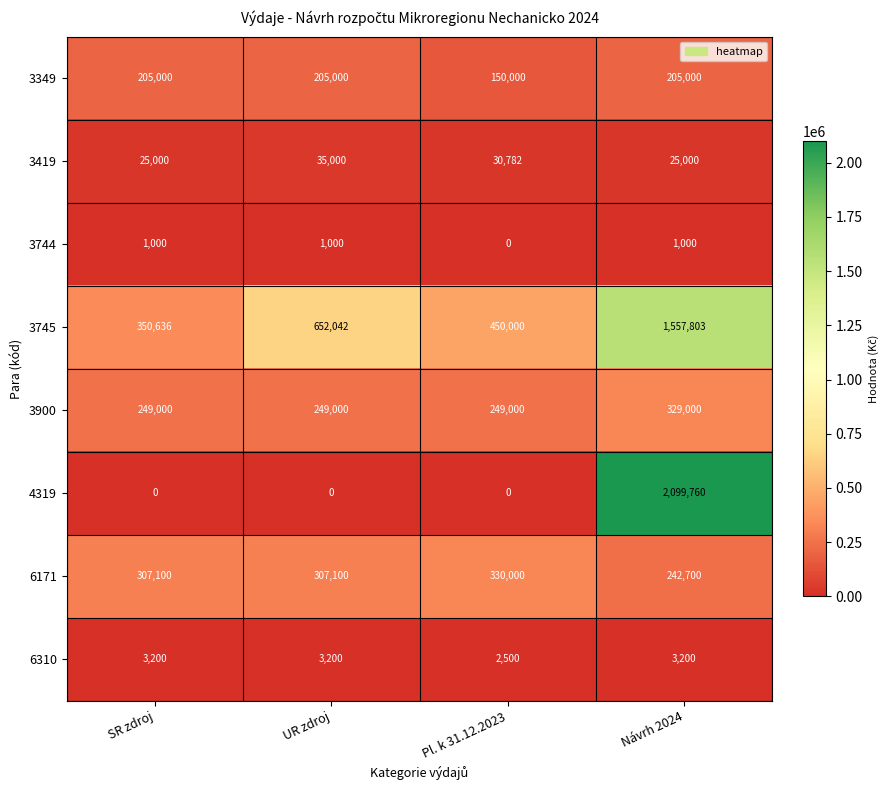

What is the minimum value for 3900?

249000